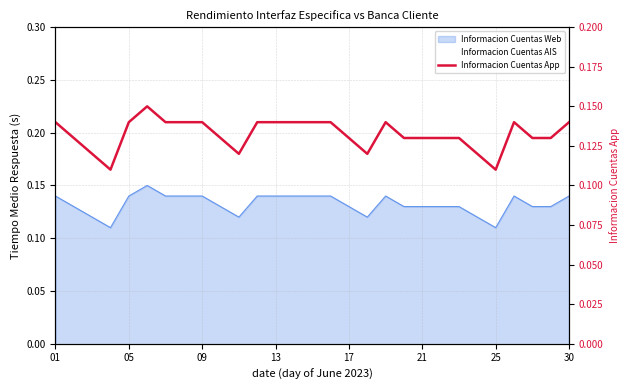

Reading left to right, what are all the values shown in this chart?

0.1	0.1	0.1	0.1	0.1	0.1	0.1	0.1	0.1	0.1	0.1	0.1	0.1	0.1	0.1	0.1	0.1	0.1	0.1	0.1	0.1	0.1	0.1	0.1	0.1	0.1	0.1	0.1	0.1